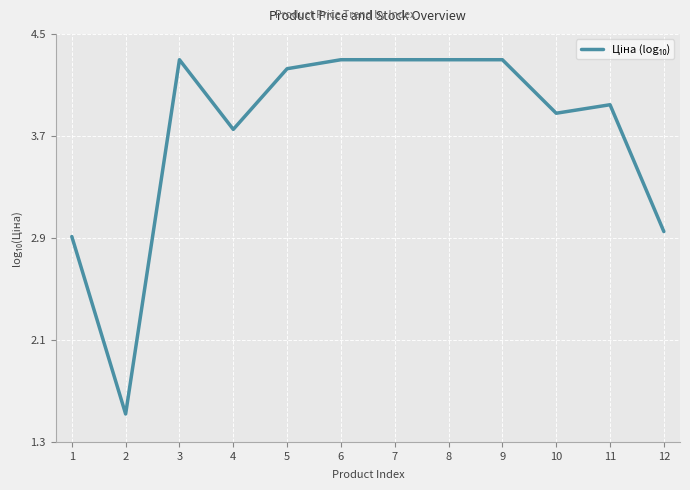

What is the change in value from 7 to 11?

-0.4